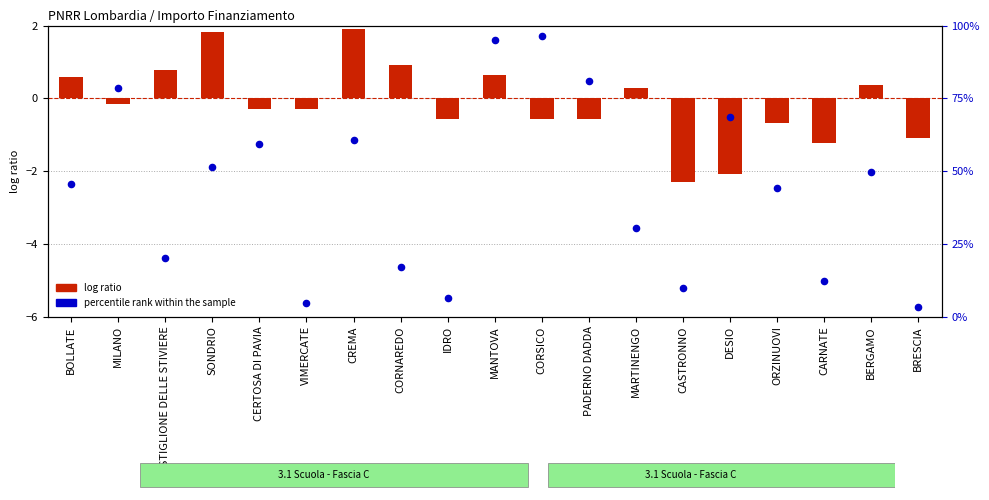

Which series has the largest total across all categories?

percentile rank within the sample